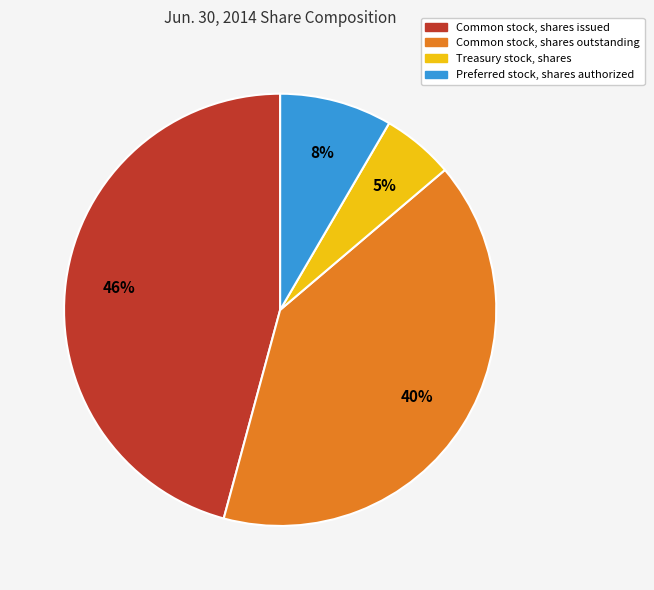

True or false: Common stock, shares issued accounts for 37% of the total.

False